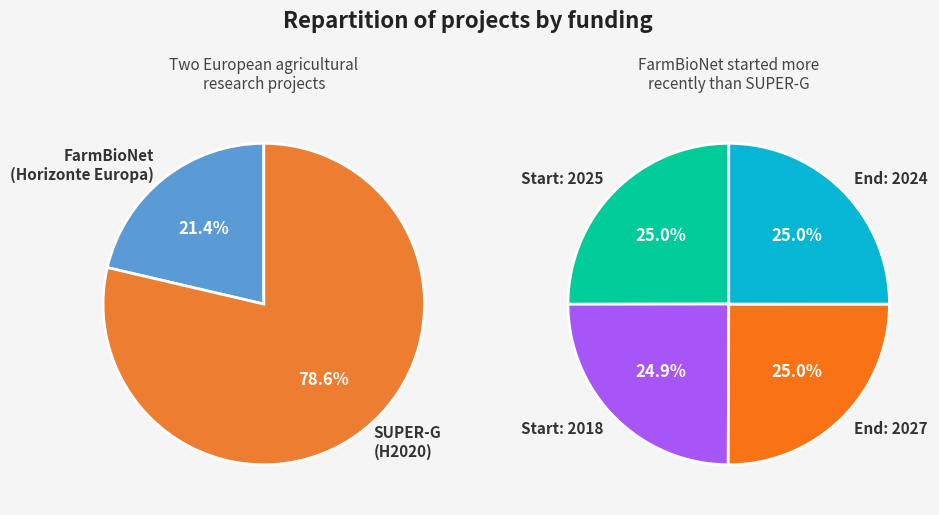

True or false: FarmBioNet (2025-2027) accounts for 44% of the total.

False